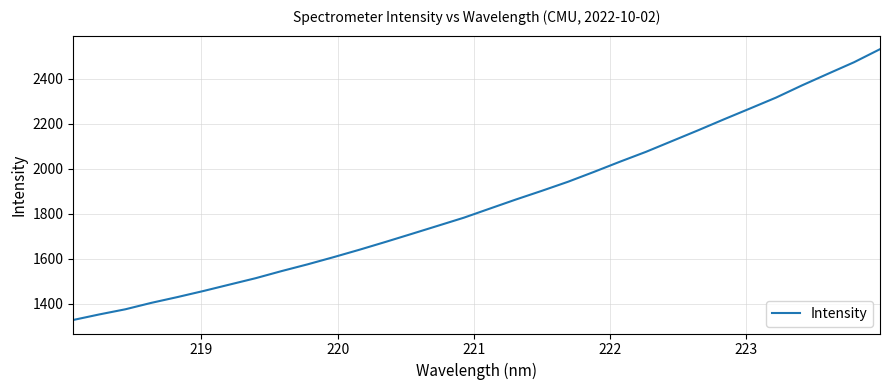

What is the smallest value displayed?

1328.1